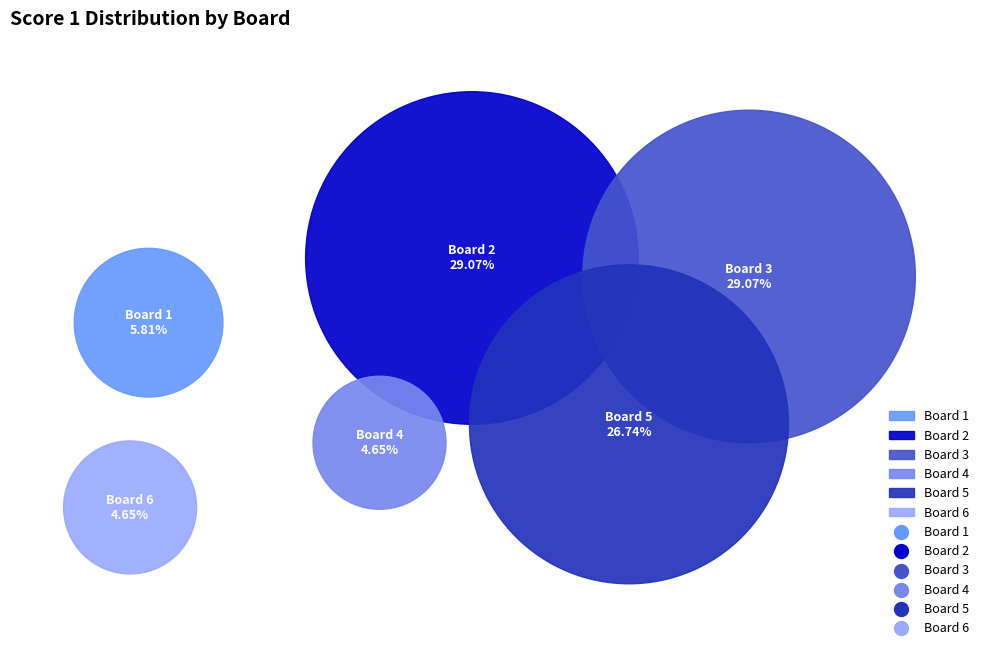

Is it true that Board 3 is 39% of the pie?

False